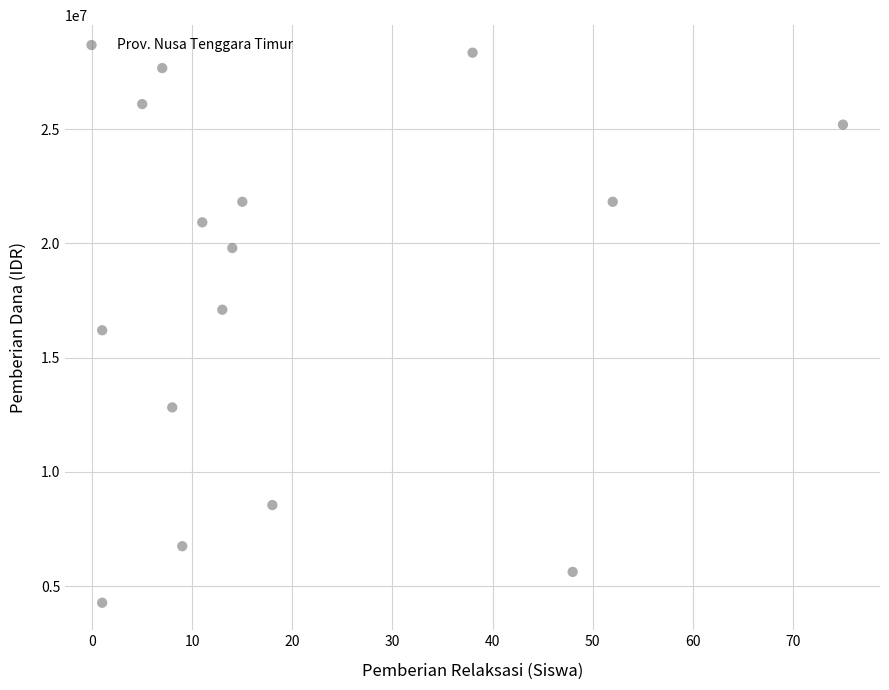

What is the range of X values (max minus min)?

74